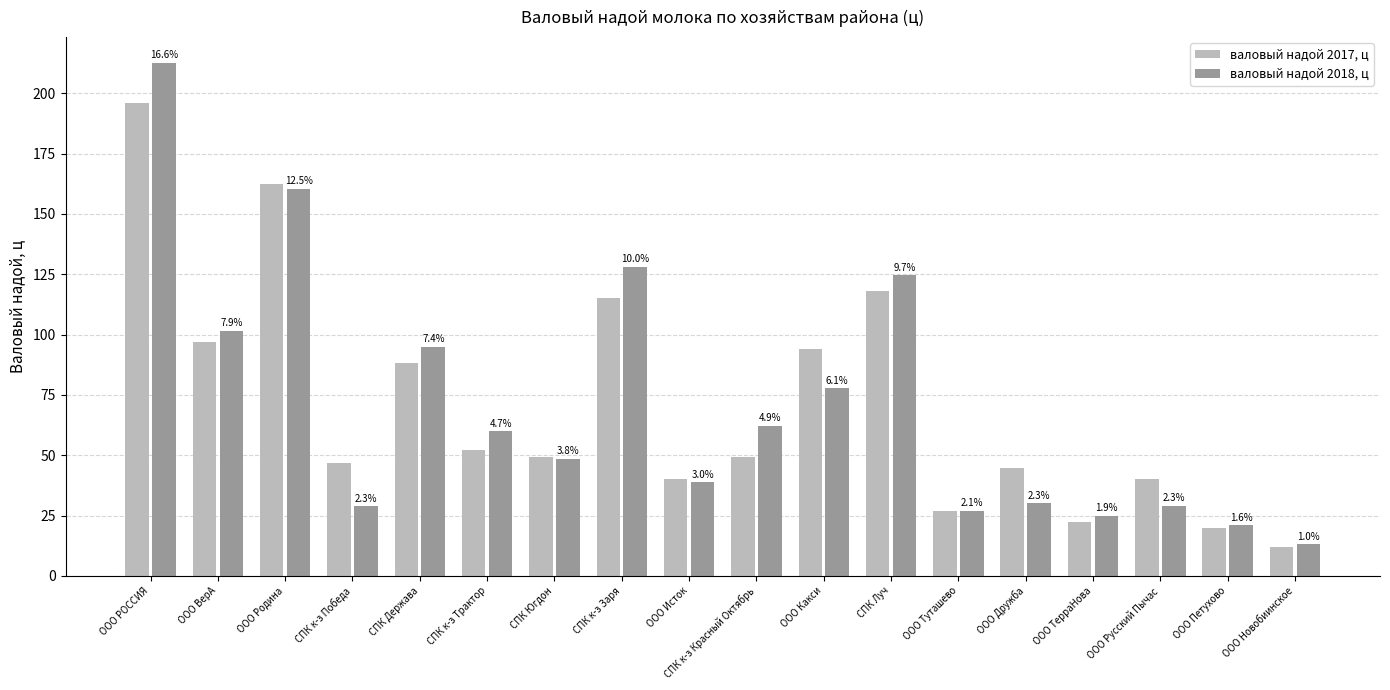

At which label does валовый надой 2017, ц first exceed 49?

ООО РОССИЯ